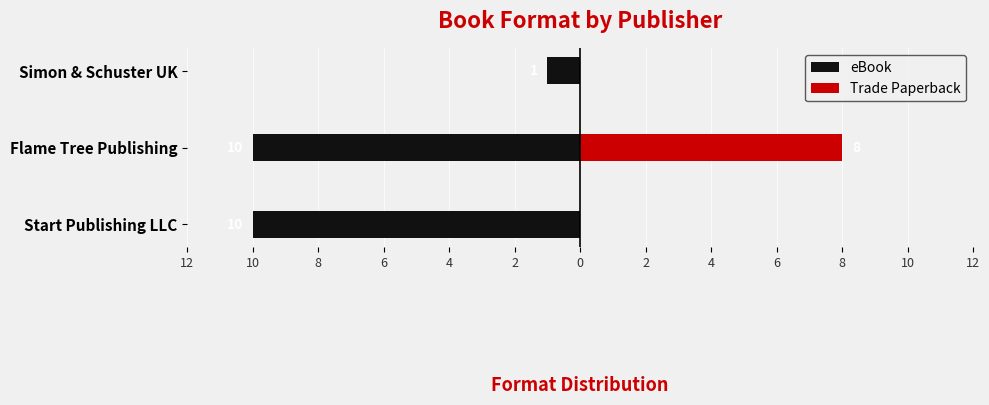

What are all the series names shown in the legend?

eBook, Trade Paperback